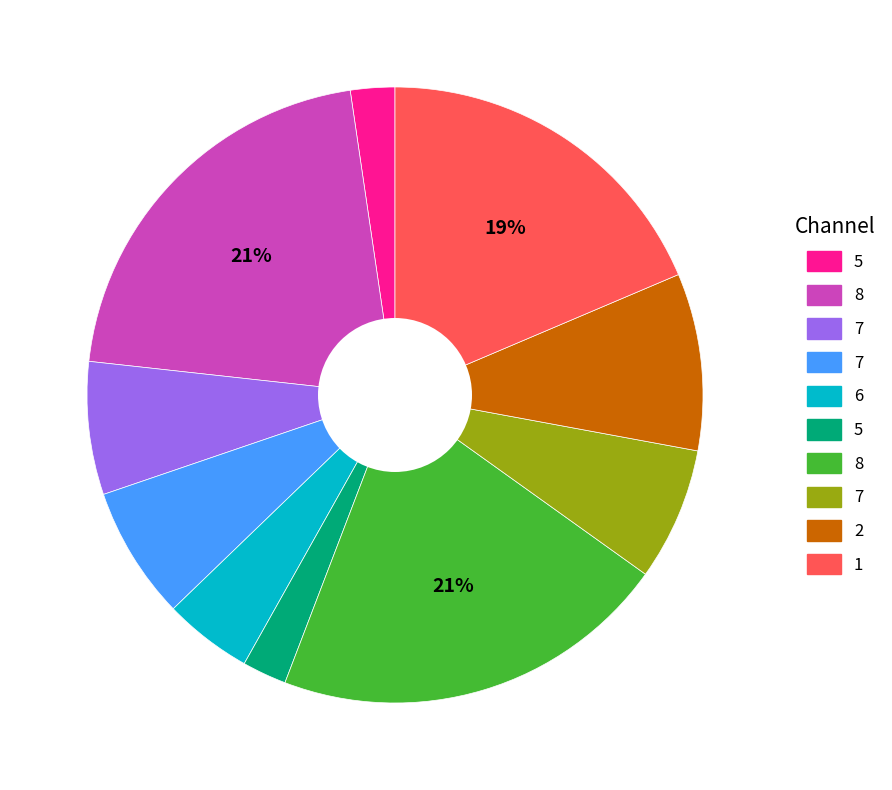

Is there a majority slice in this chart?

No